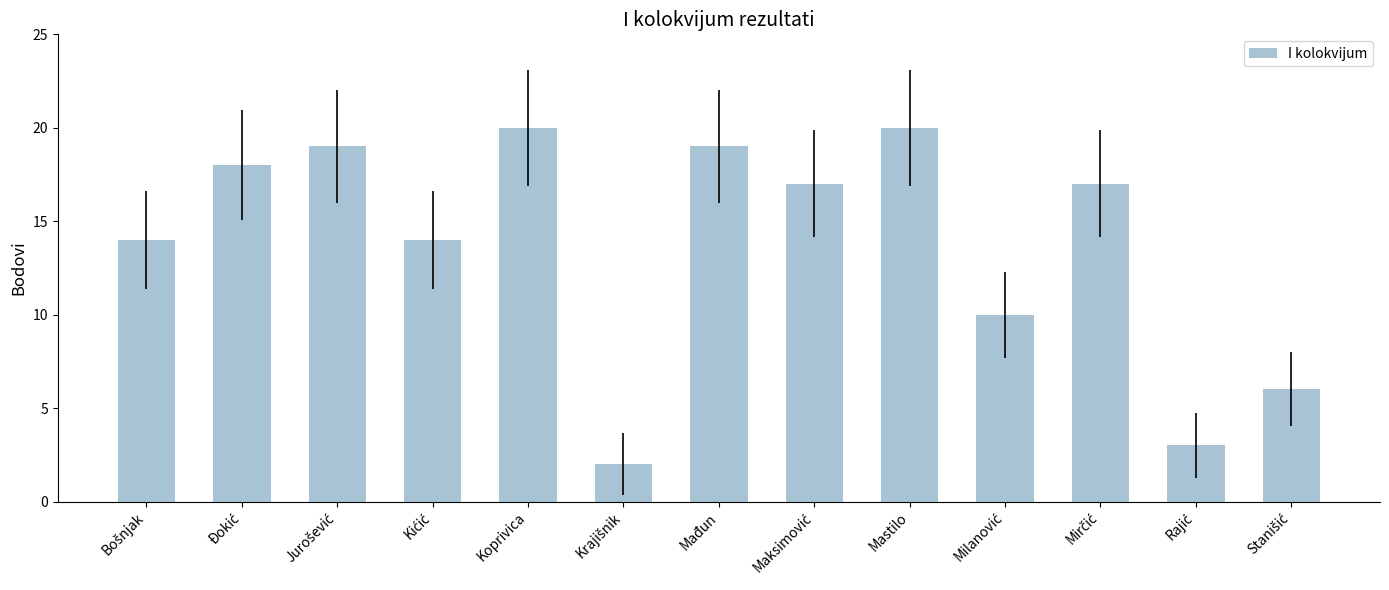

The chart shows a value of 7 at Mastilo. True or false?

False